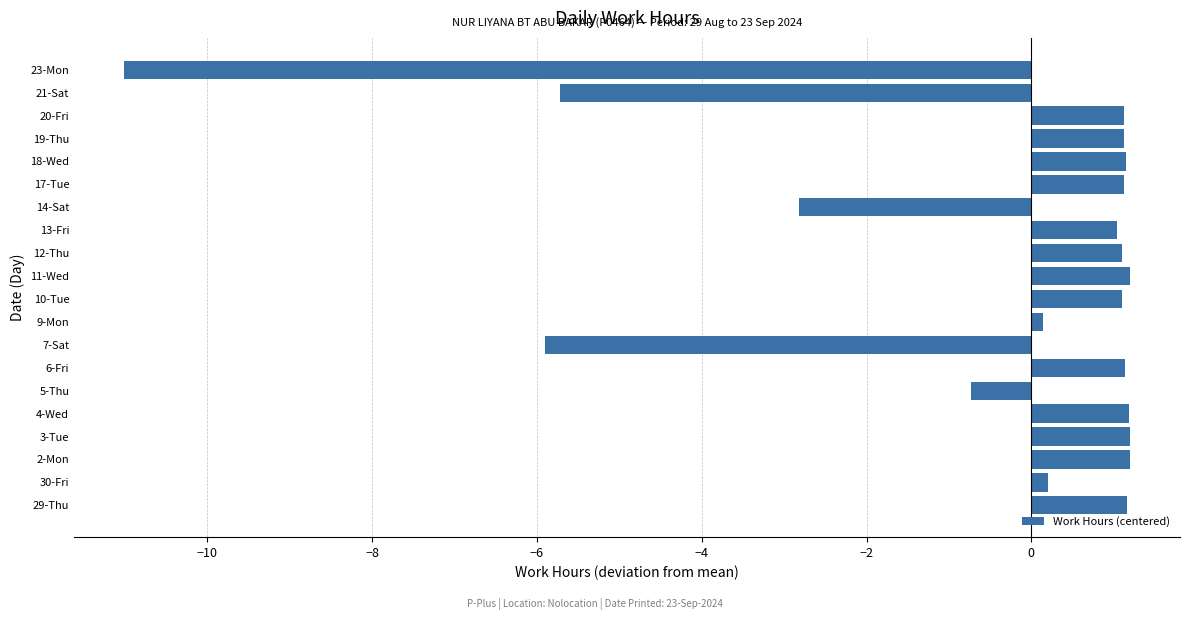

Where is the data nearest to the value -4?

14-Sat